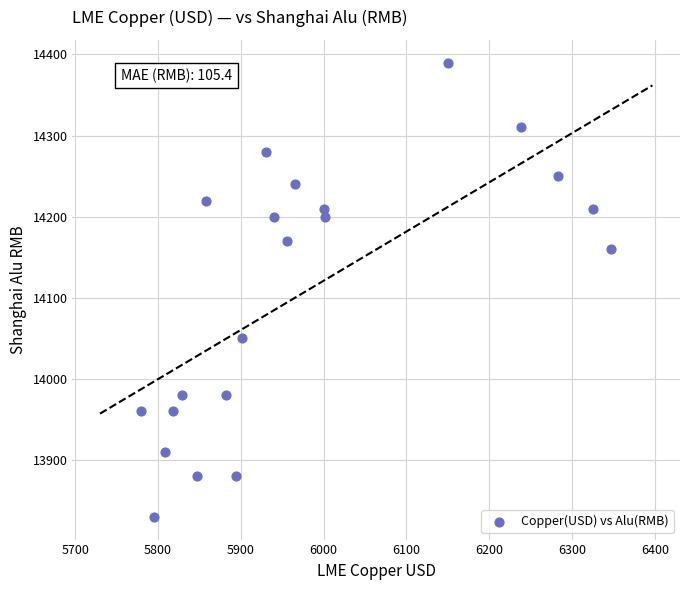

What is the range of Y values (max minus min)?

560